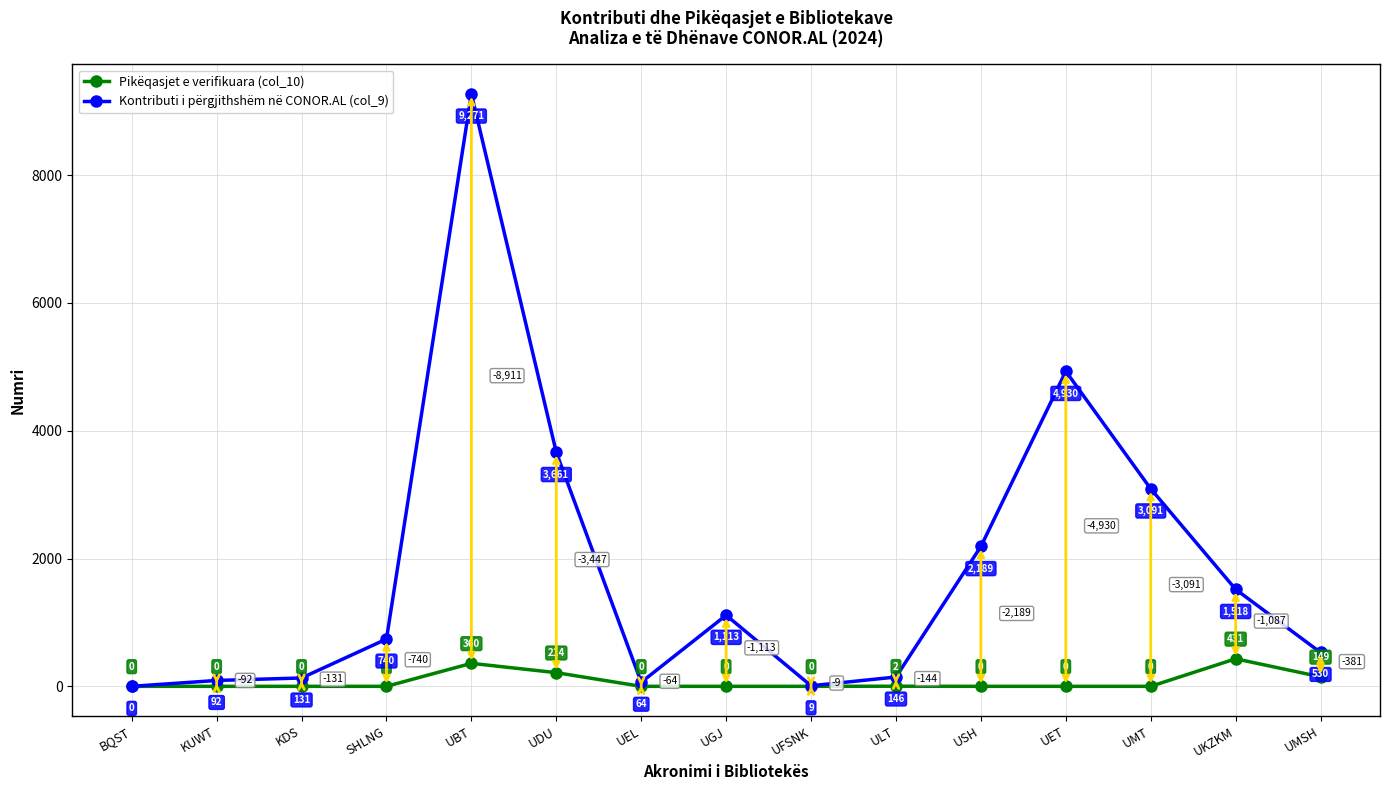

Which category has the lowest value in the Kontributi i përgjithshëm në CONOR.AL (col_9) series?

BQST